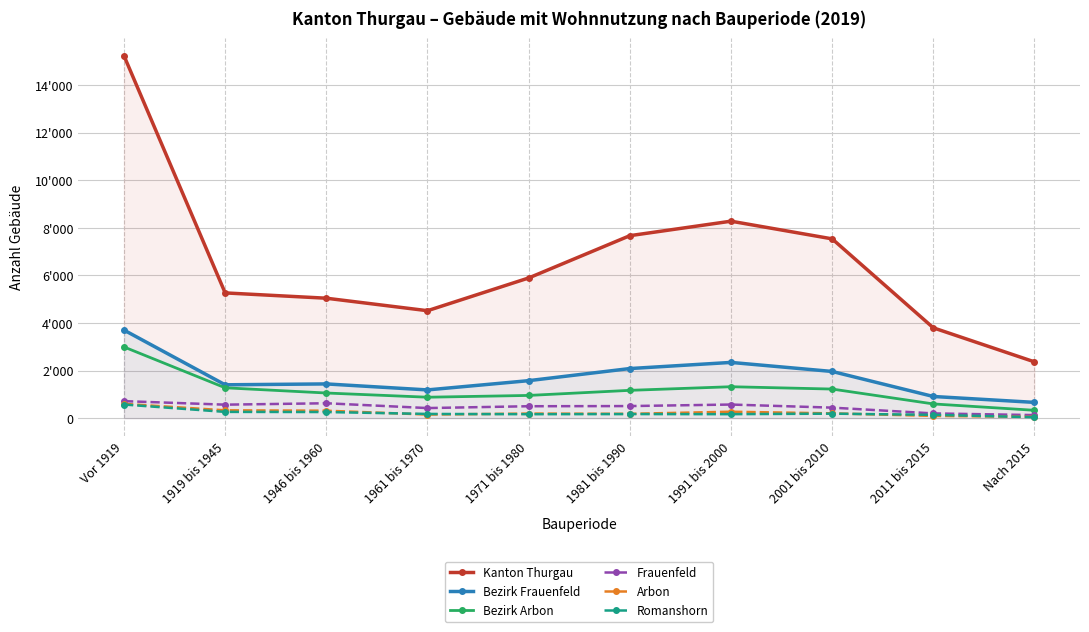

At which category does Romanshorn reach its first local valley?

1971 bis 1980